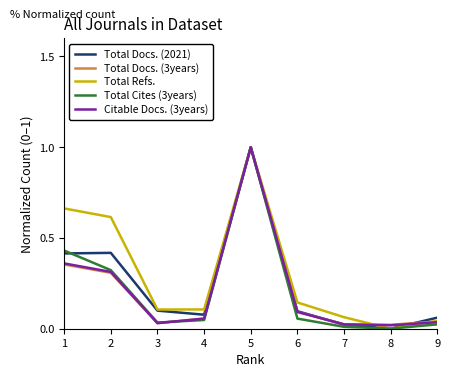

The value of Total Docs. (2021) at 5 is 1.0. True or false?

True